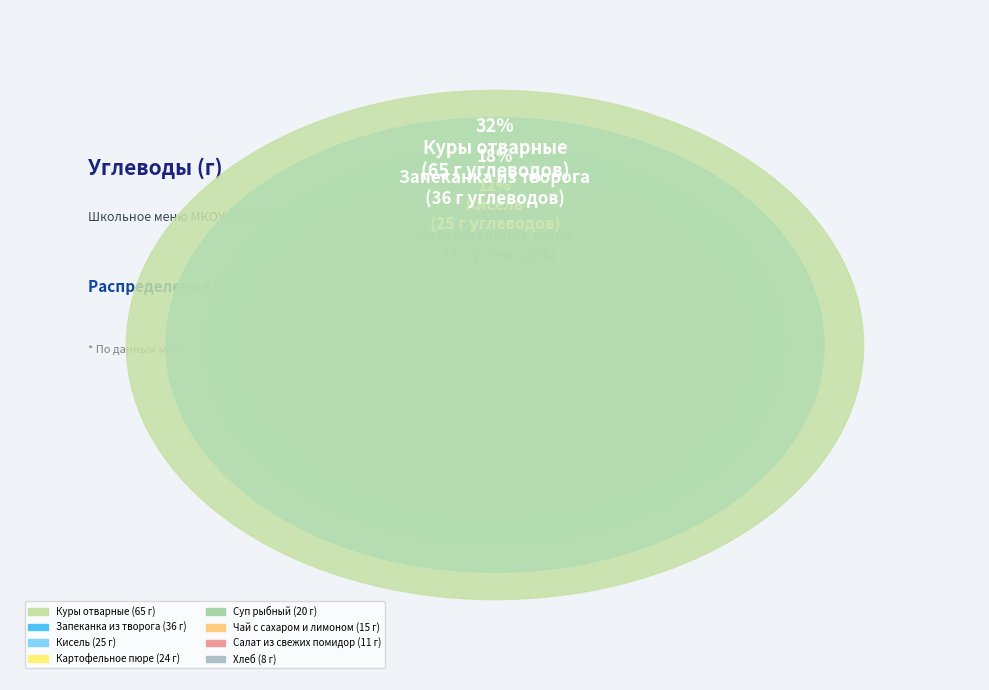

Count the number of slices in the pie.

8